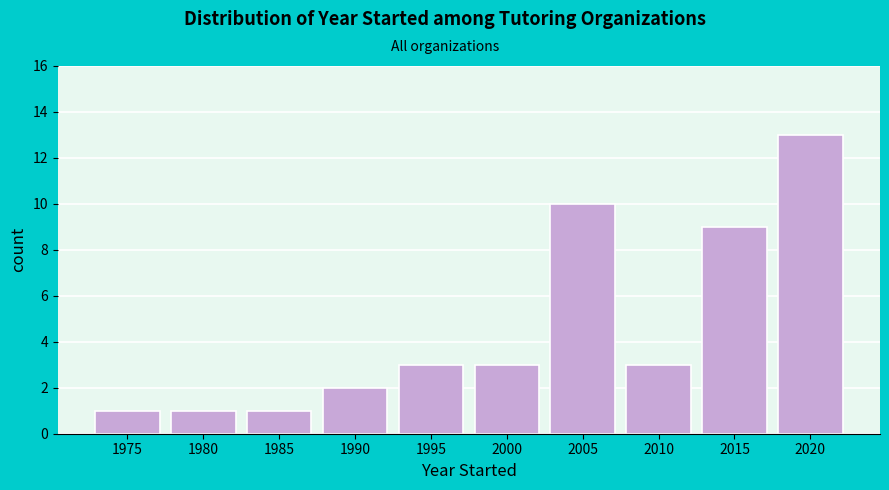

Reading left to right, what are all the values shown in this chart?

1	1	1	2	3	3	10	3	9	13